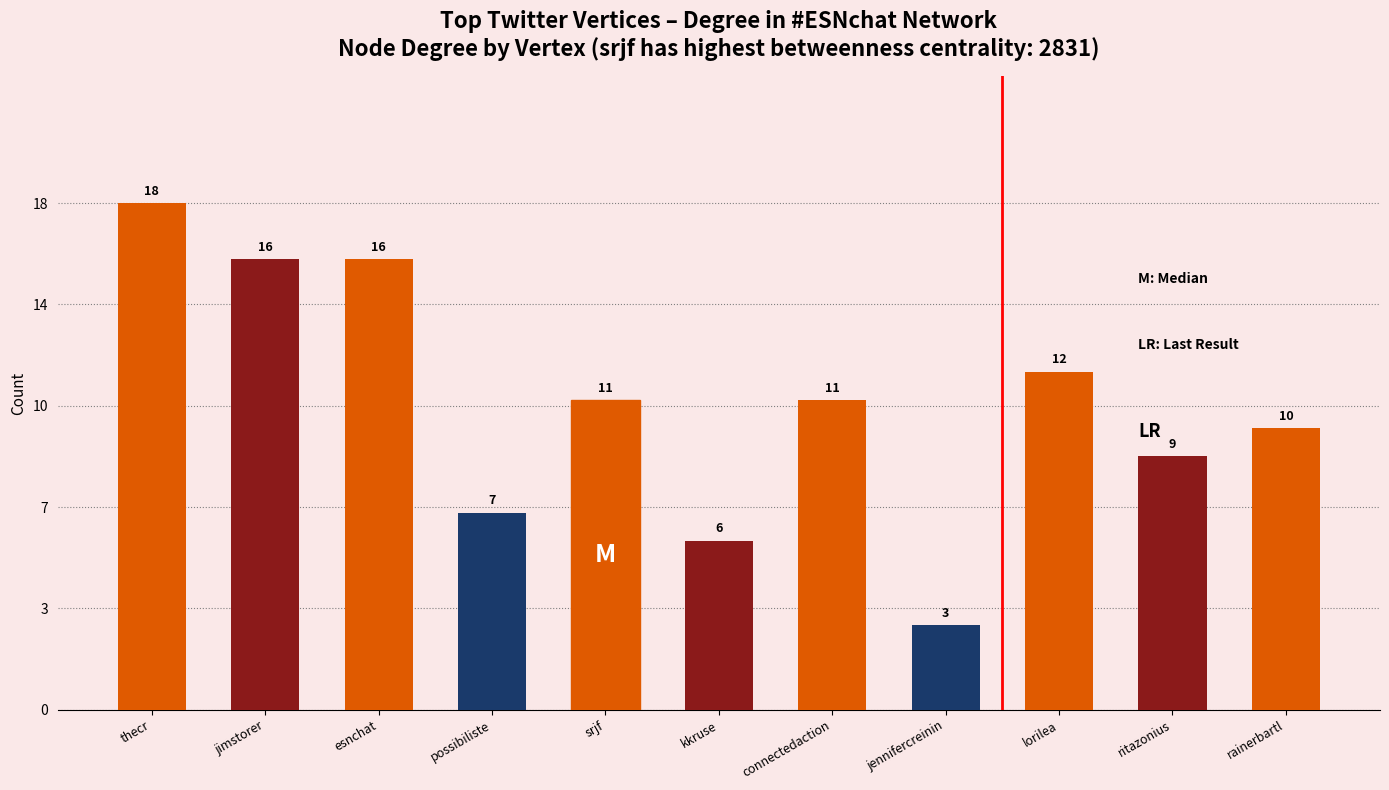

Reading left to right, what are all the values shown in this chart?

thecr=18	jimstorer=16	esnchat=16	possibiliste=7	srjf=11	kkruse=6	connectedaction=11	jennifercreinin=3	lorilea=12	ritazonius=9	rainerbartl=10